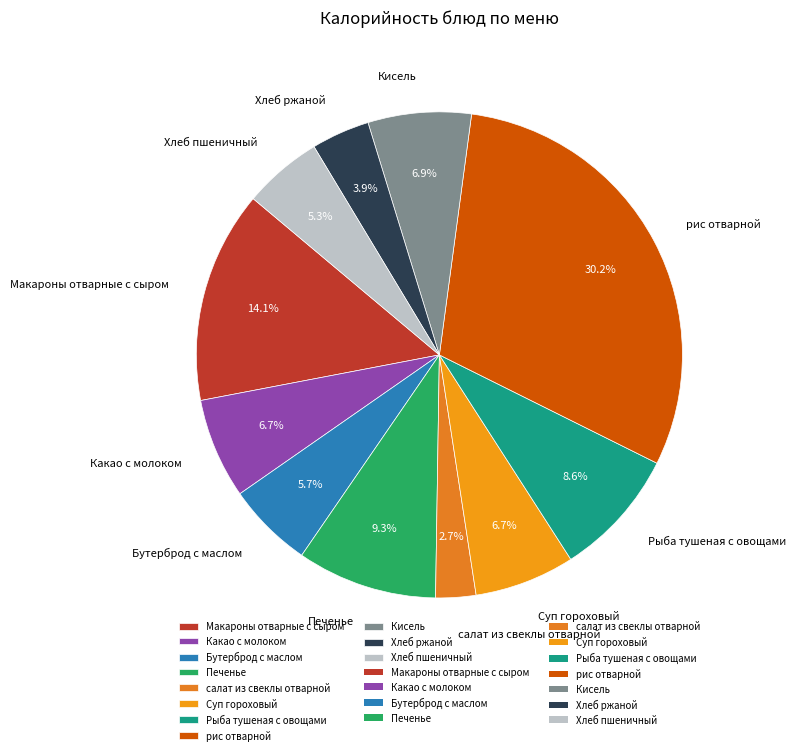

Approximately how many times larger is the value at Печенье compared to Бутерброд с маслом?

1.6